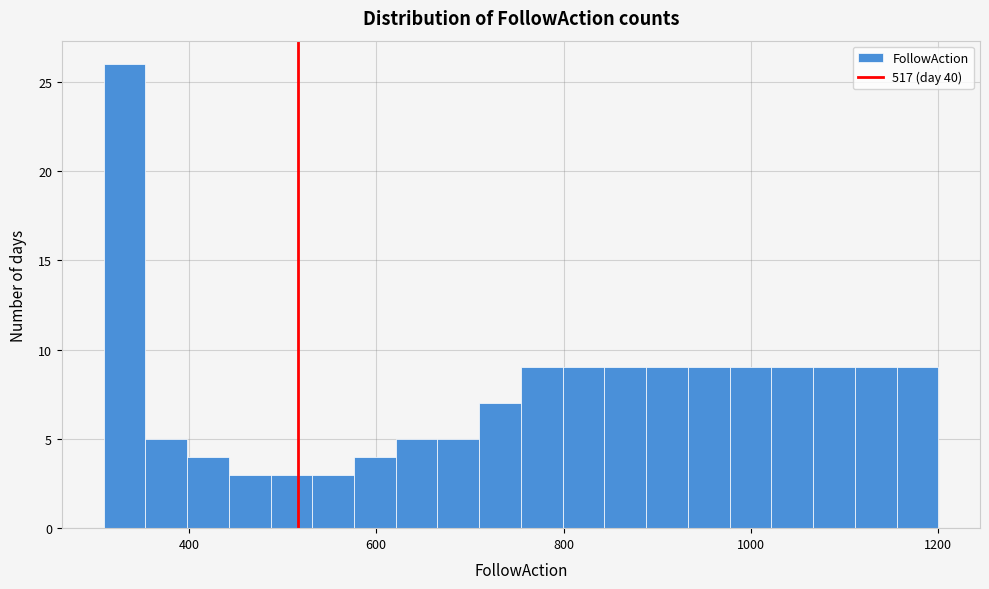

Around what value on the x-axis is the tallest bar? Give the approximate position of its centre, as read against the axis.

340